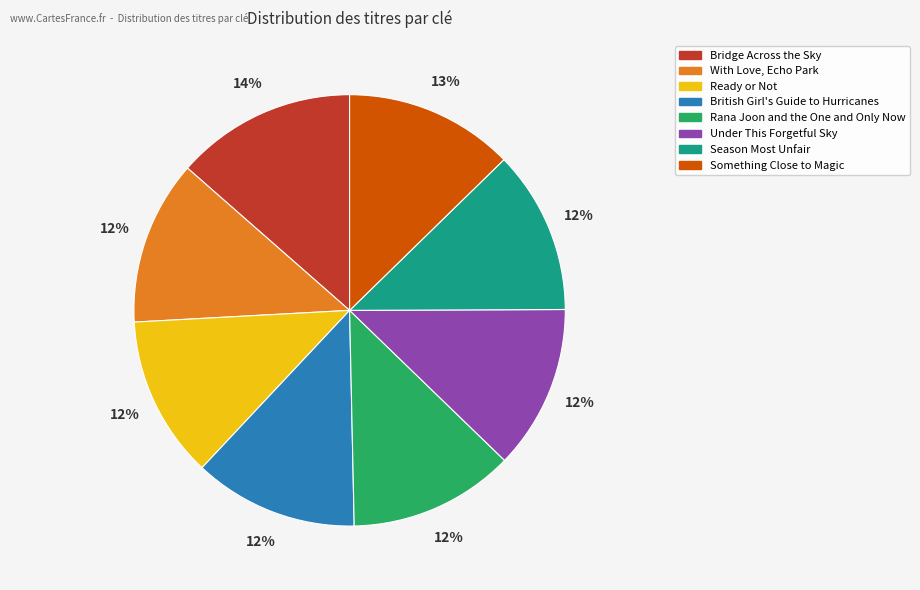

Is With Love, Echo Park the majority of the pie?

No